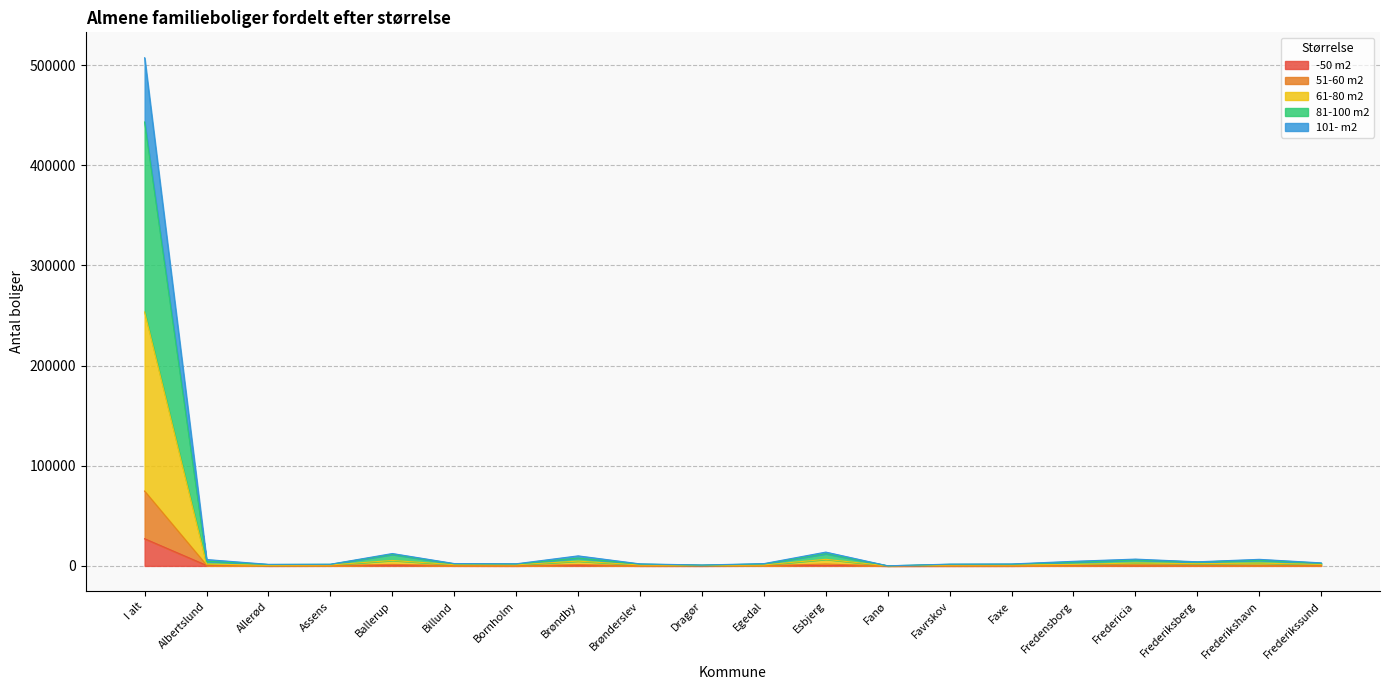

What is the difference between the maximum and second lowest values in the -50 m2 series?

27113